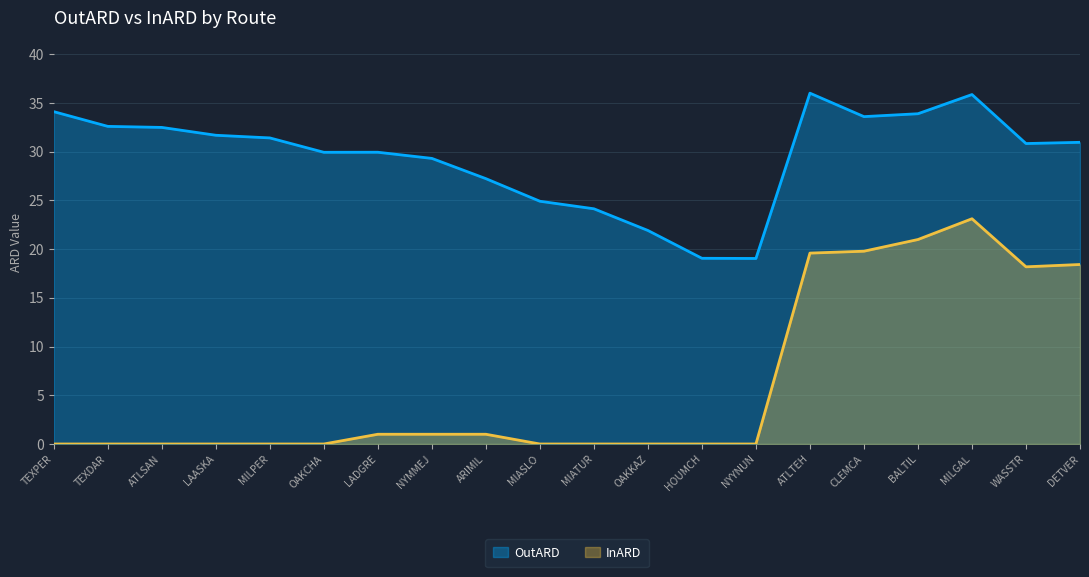

Which series has the largest total across all categories?

OutARD